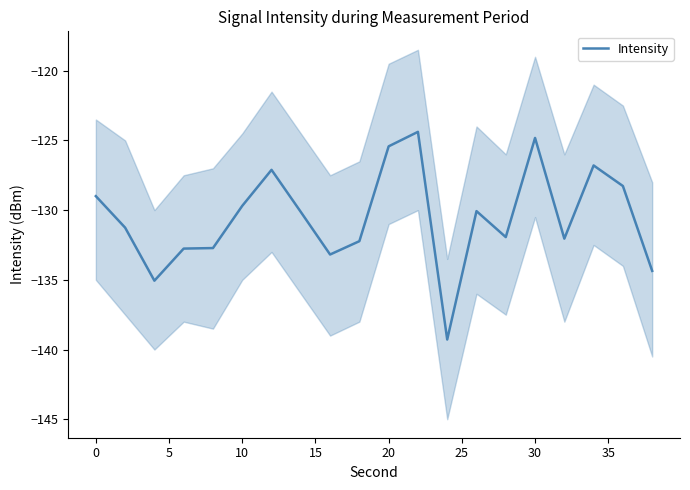

What is the highest value of the Intensity series?

-124.4